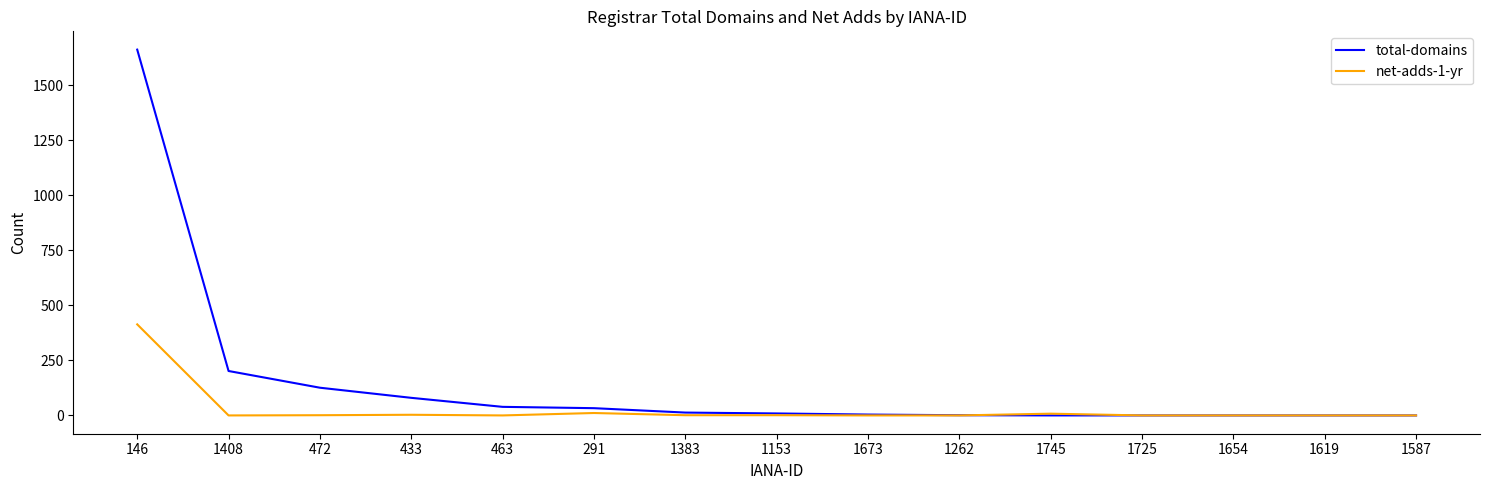

What is the difference between the highest and lowest values at 472?

125